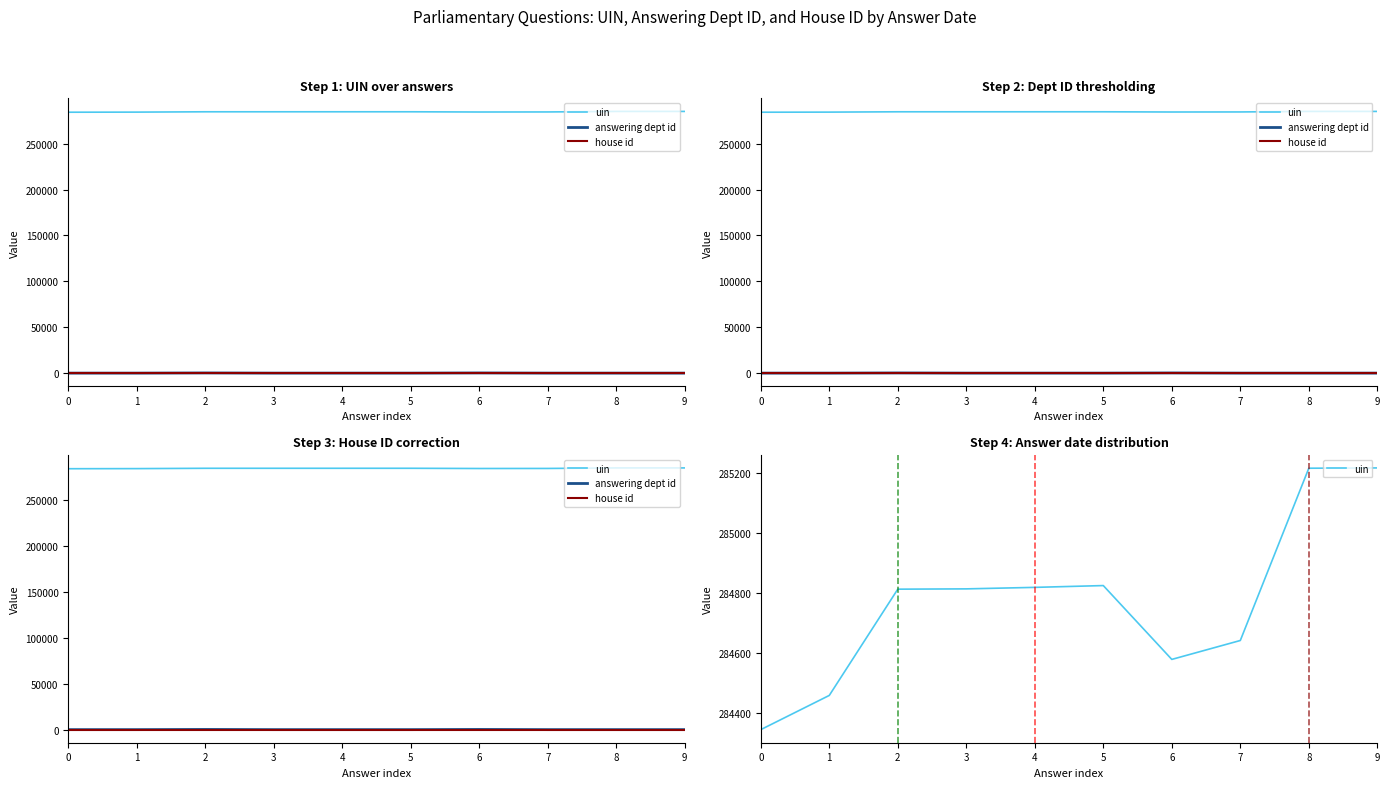

What are all the series names shown in the legend?

uin, answering dept id, house id